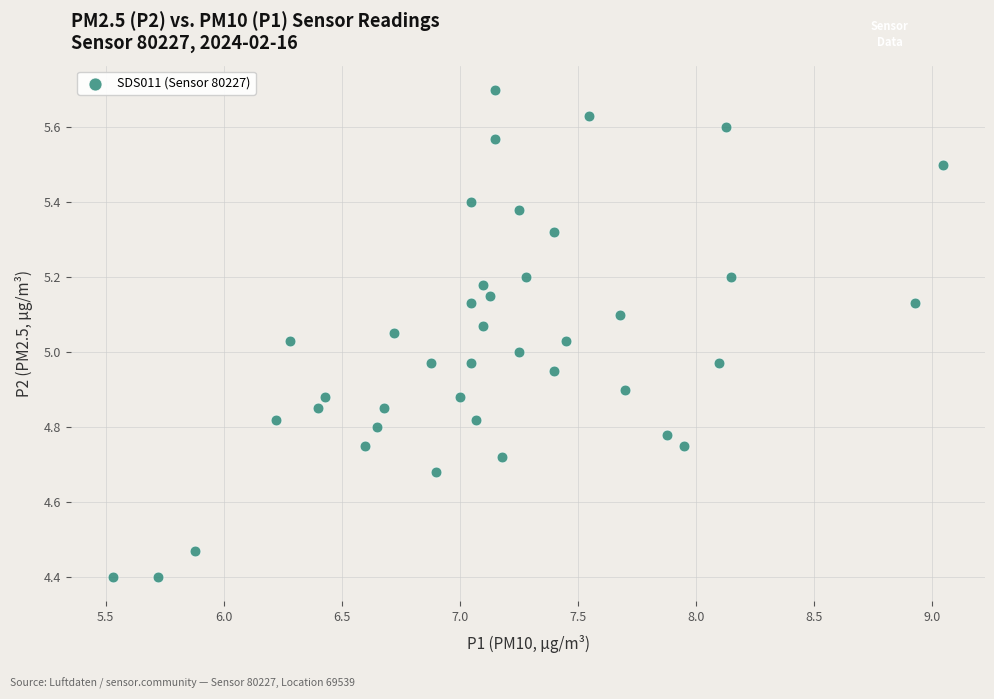

What is the range of X values (max minus min)?

3.5